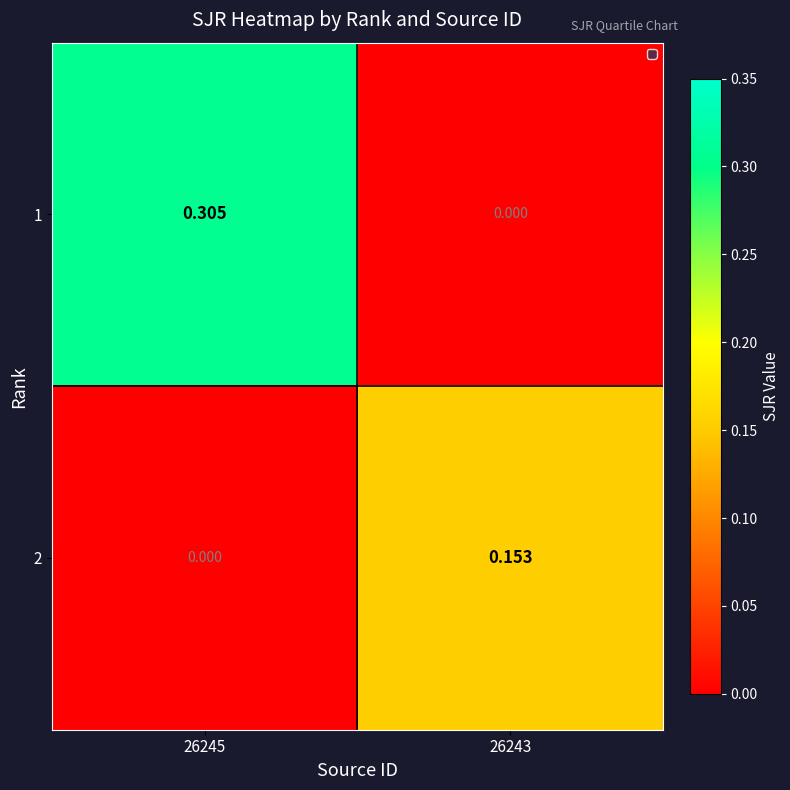

Is the value of 2 at 26245 greater than the value of 1 at 26245?

No